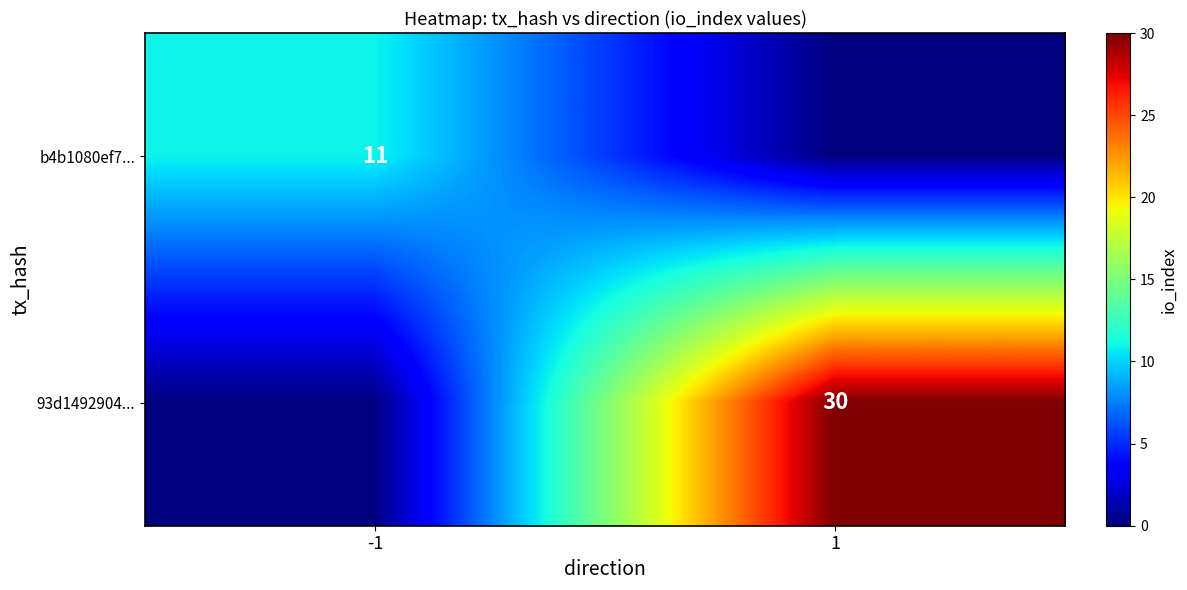

Is it true that b4b1080ef7... equals 11 at -1?

True